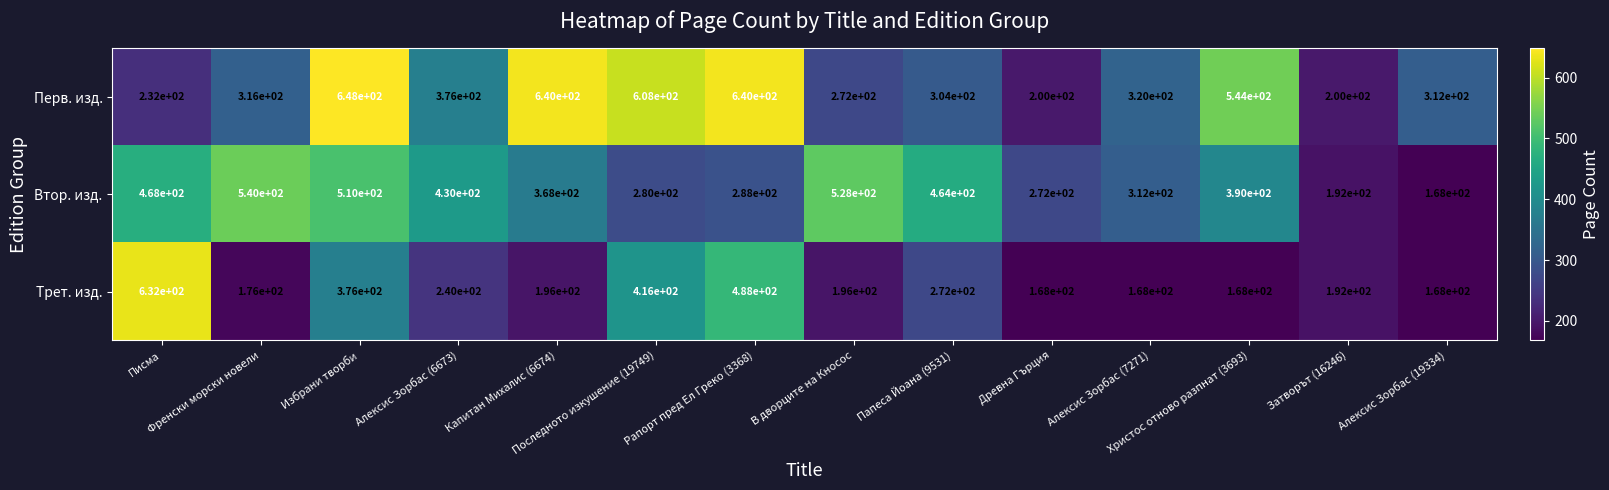

How many distinct data groups are displayed?

3